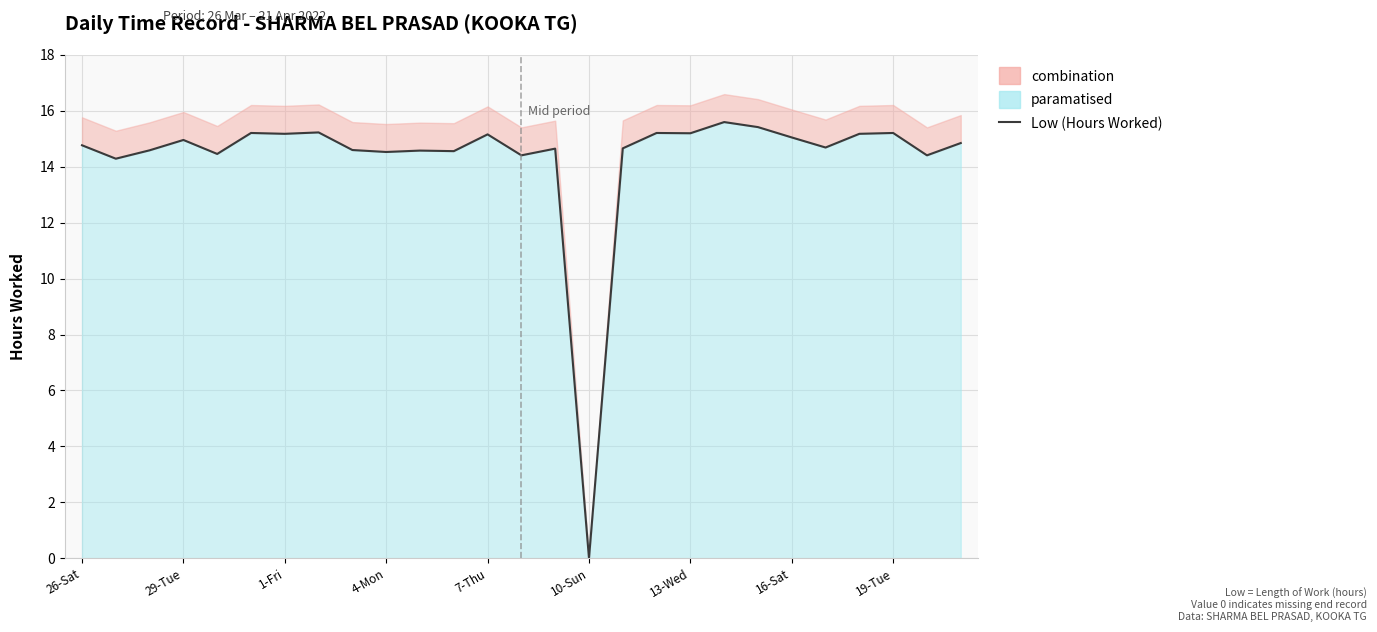

The value at 19-Tue is 25.7. True or false?

False